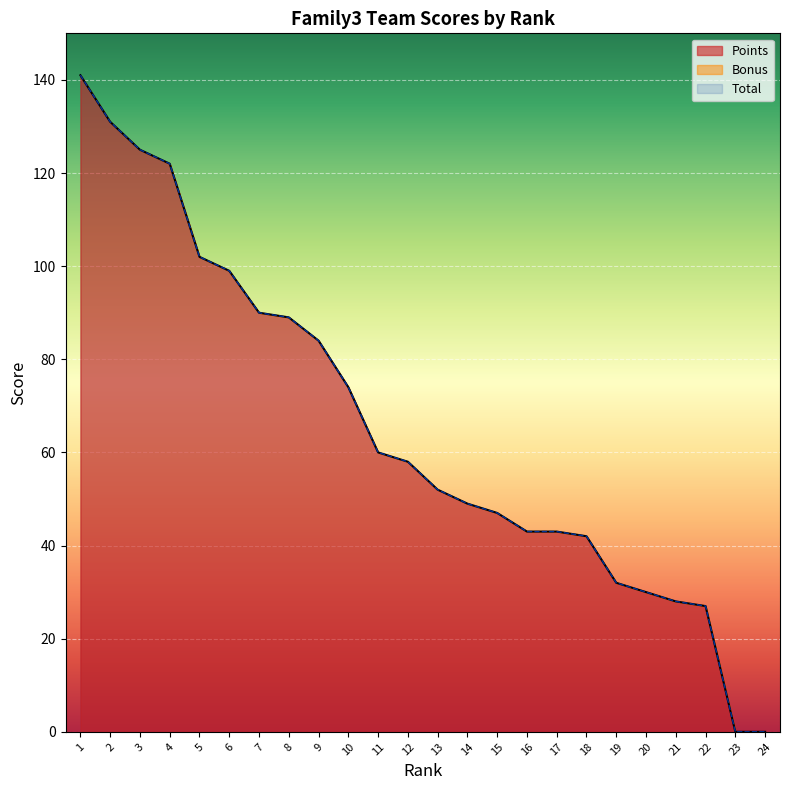

True or false: Points and Total intersect in this chart.

False